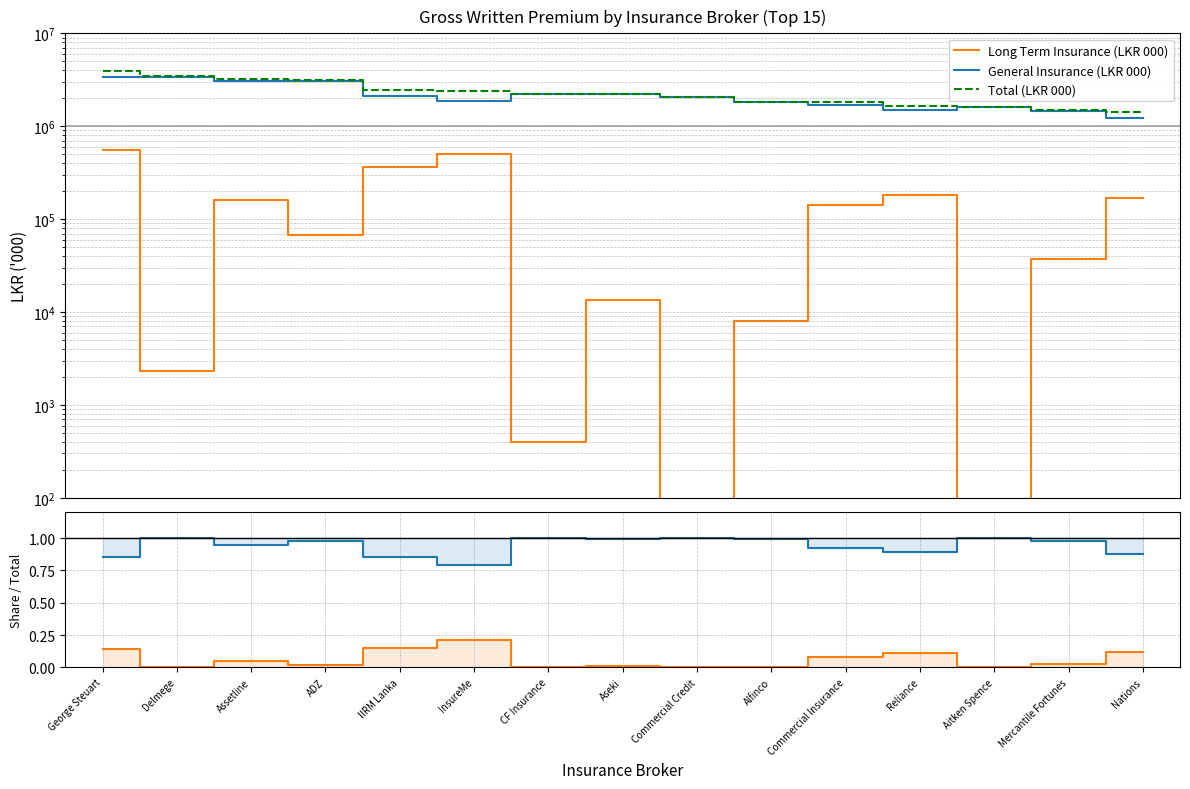

Which series has the largest range (max minus min)?

Total (LKR 000)